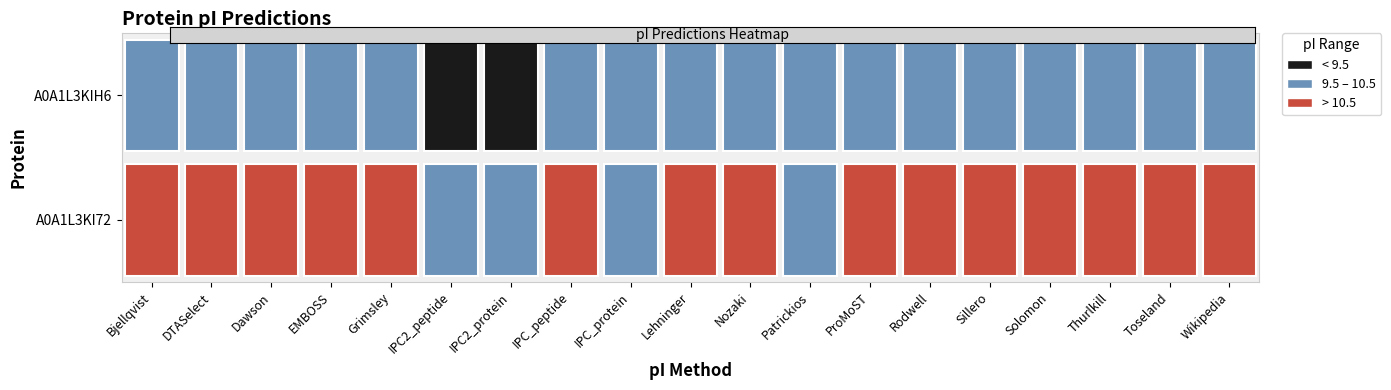

What is the difference between the A0A1L3KI72 values at 16 and A0A1L3KIH6?

0.1